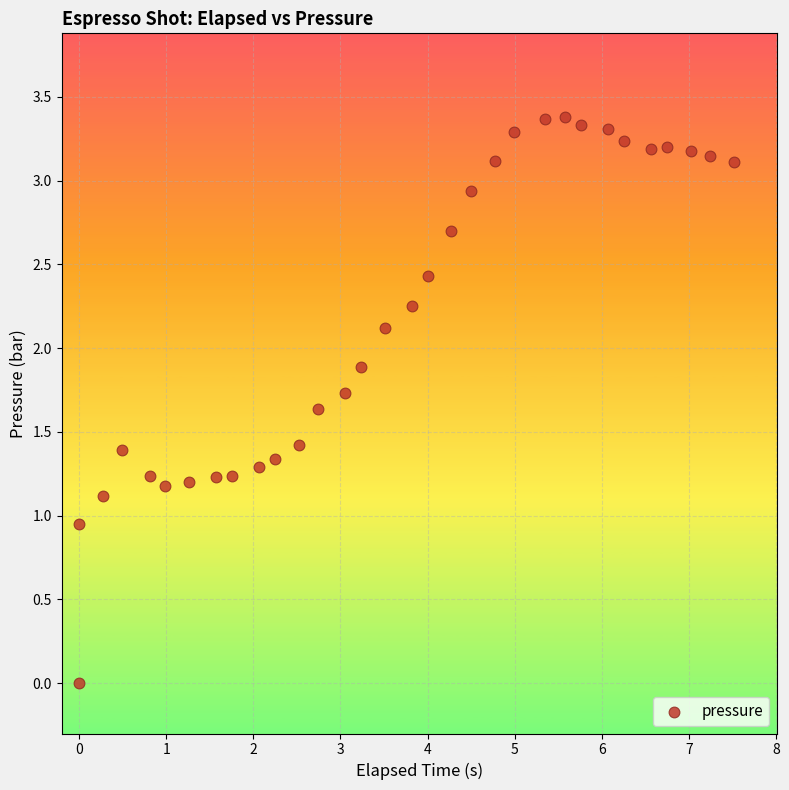

What is the range of Y values (max minus min)?

3.4